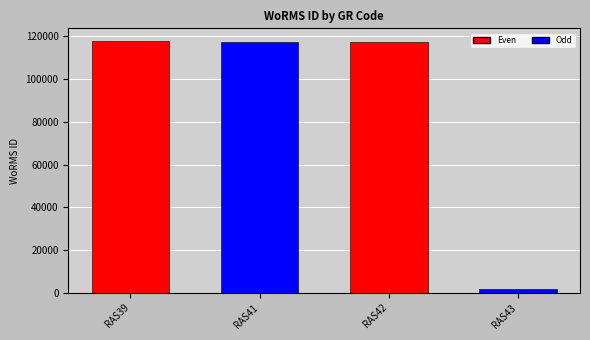

What is the sum of all values?

354084